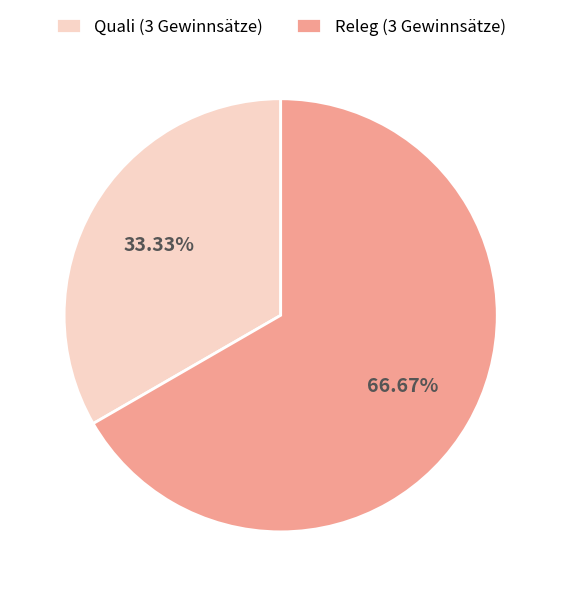

Which slice is the smallest?

Quali (3 Gewinnsätze)